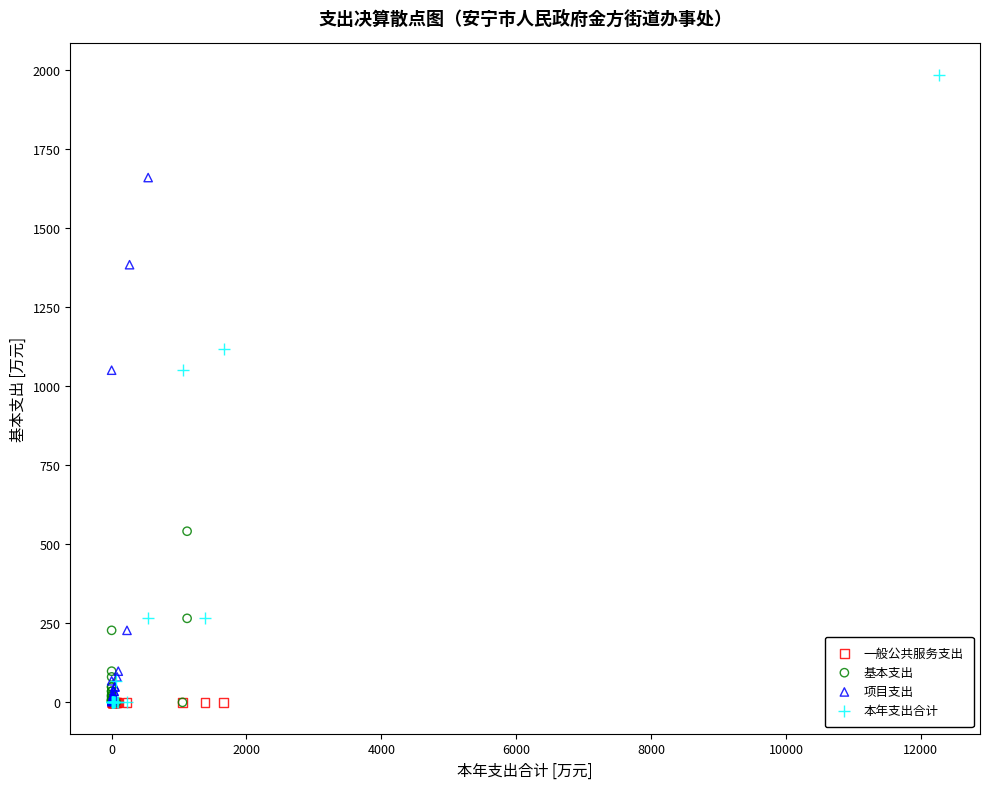

Which series reaches the maximum Y coordinate?

本年支出合计